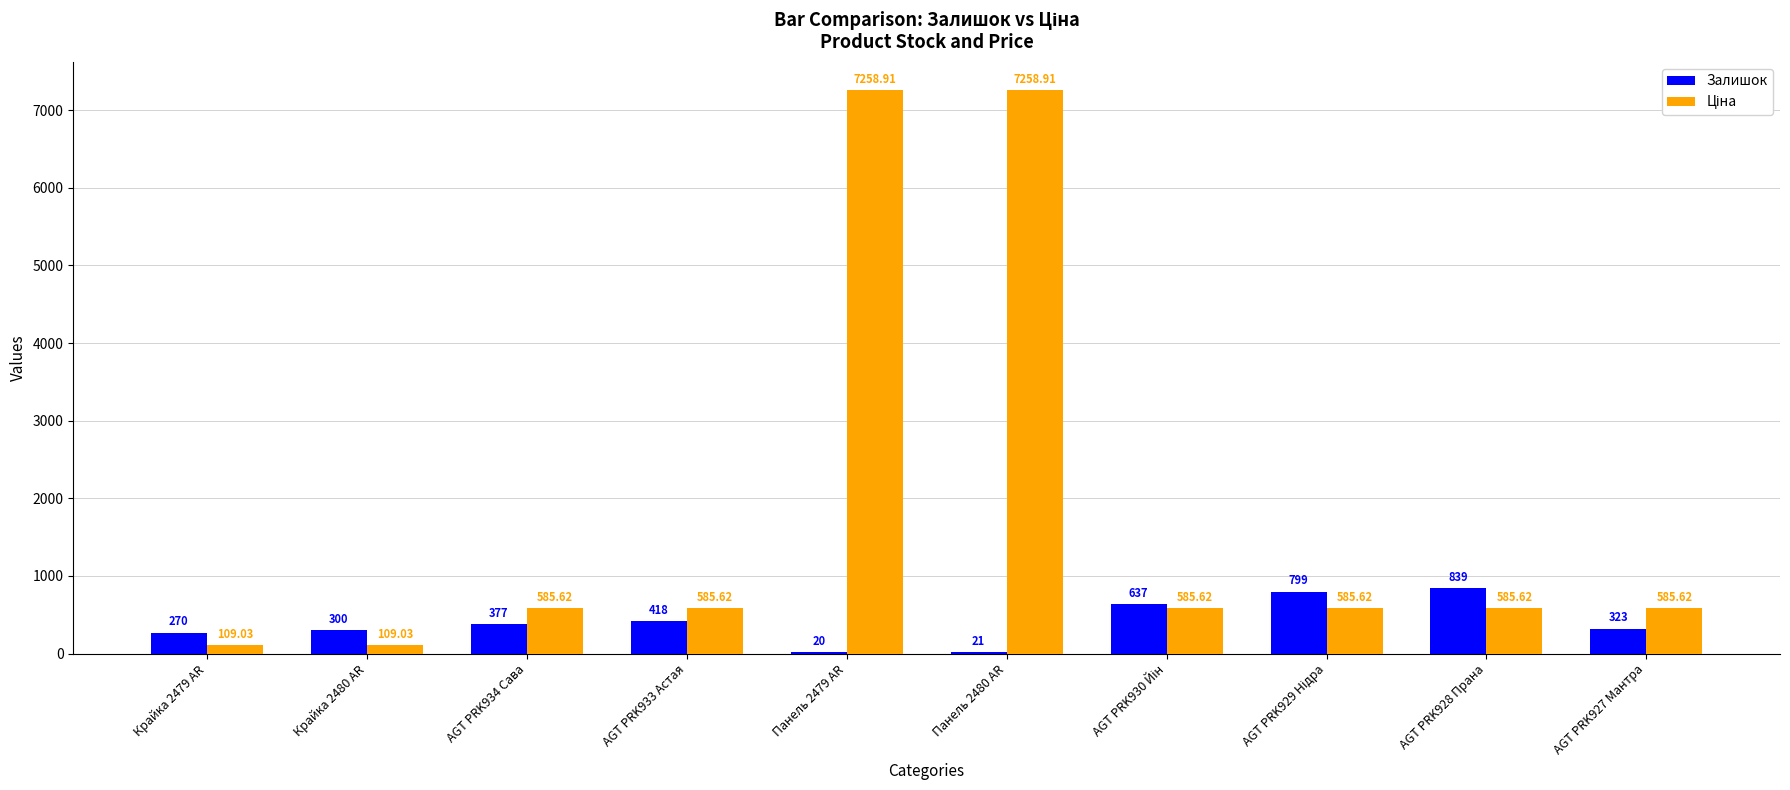

What is the average value of the Залишок series?

400.4